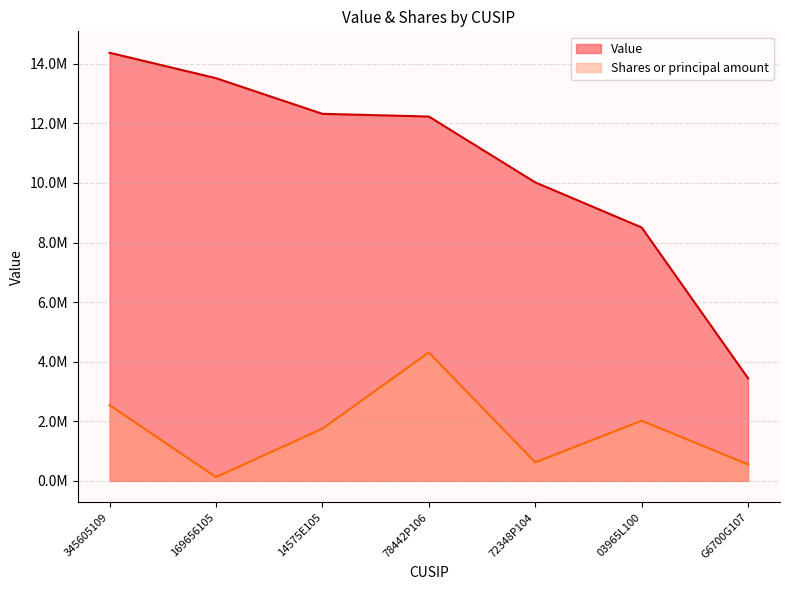

What is the minimum value shown in the chart?

126472.1